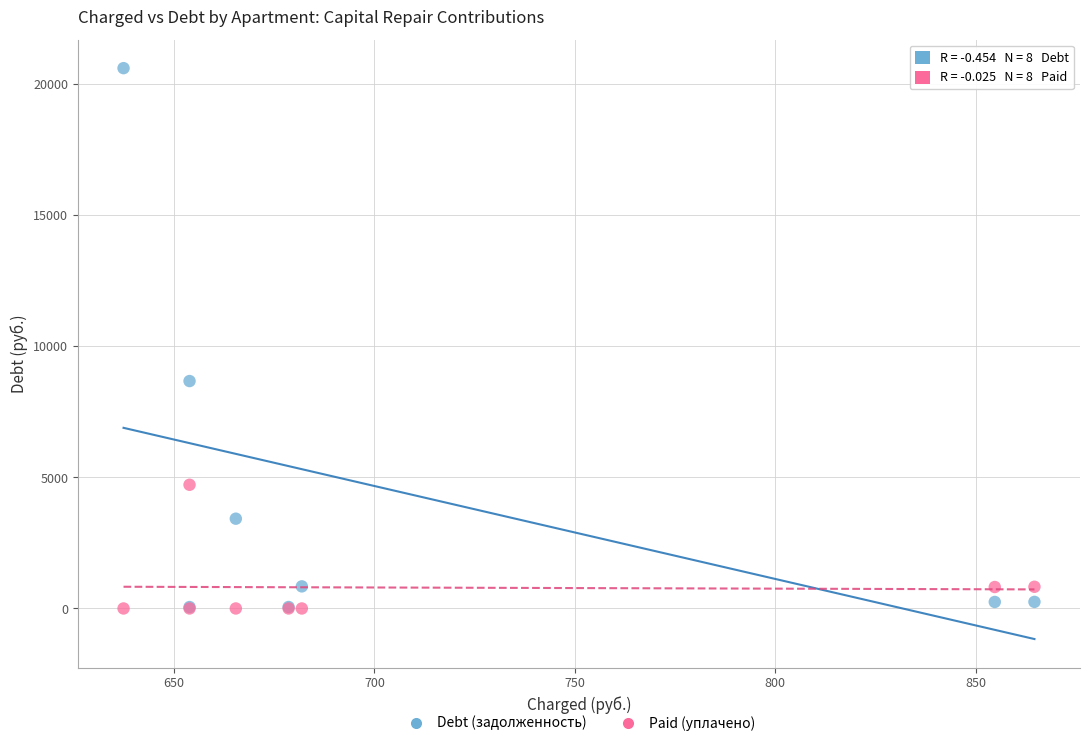

Across all series, what Y value is closest to 10309?

8678.6